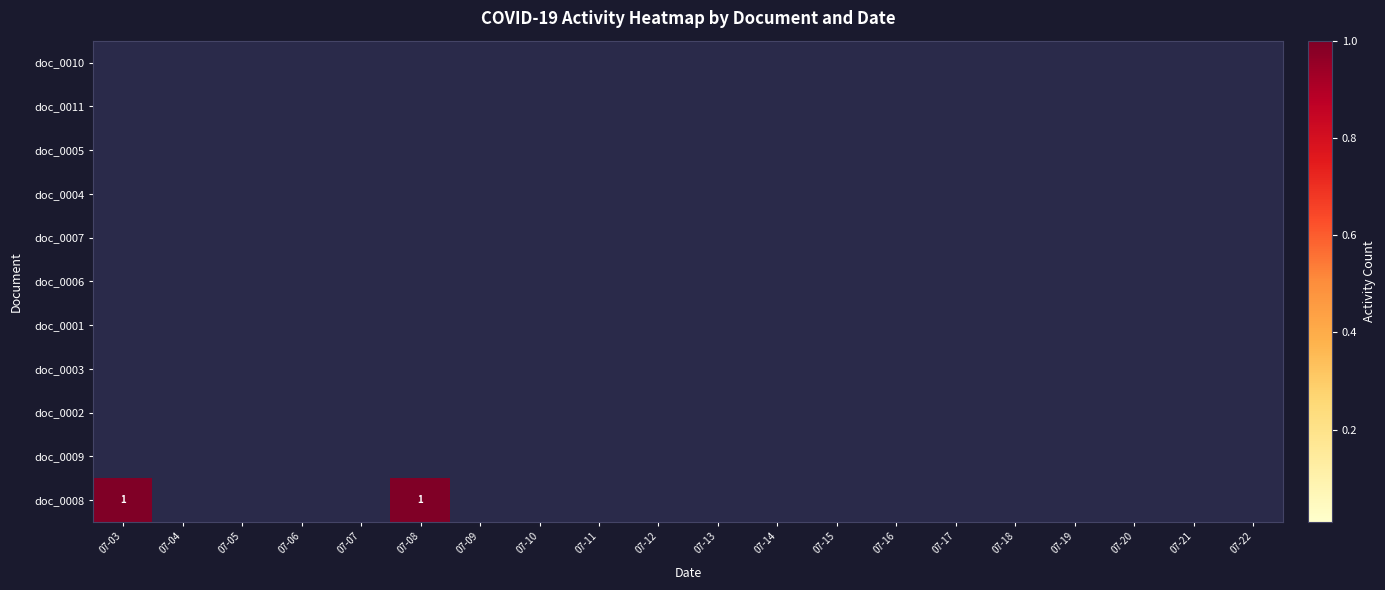

Count the number of data series in this chart.

11